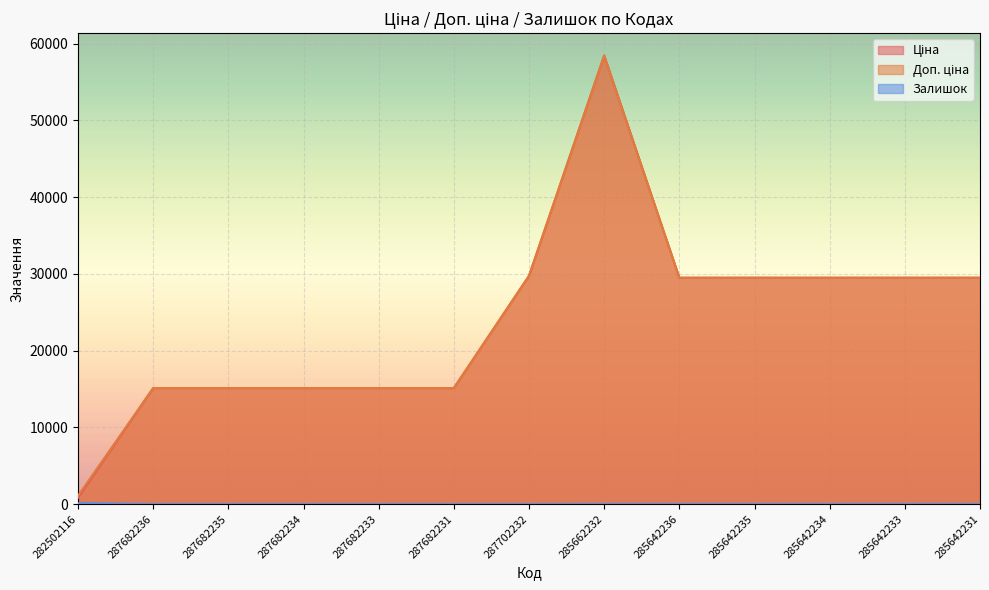

At how many categories does at least one series exceed 13701?

12